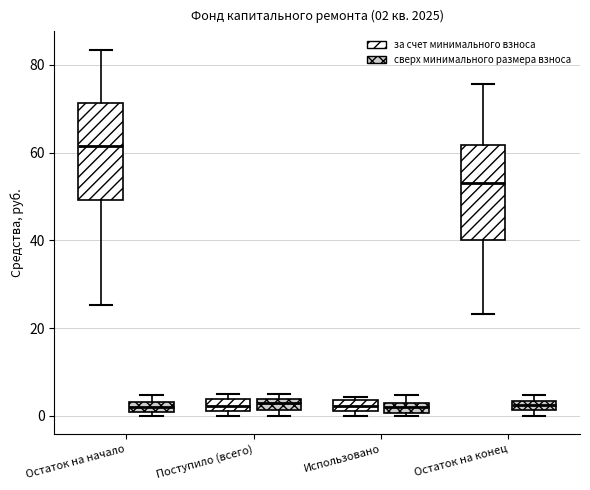

Which box's median line is the highest?

Остаток на начало (за счет минимального взноса)